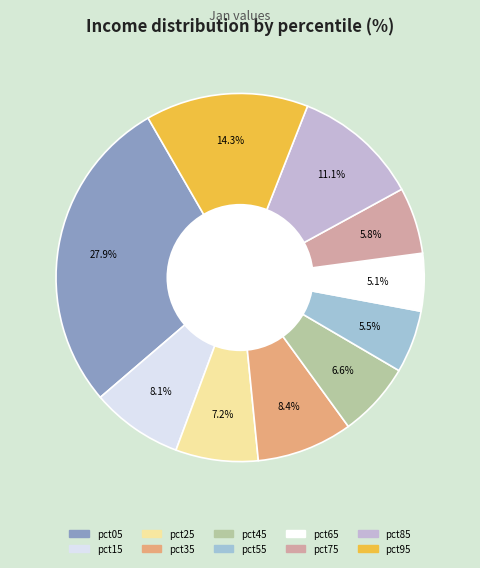

Is the sum of pct85 and pct45 greater than half?

No